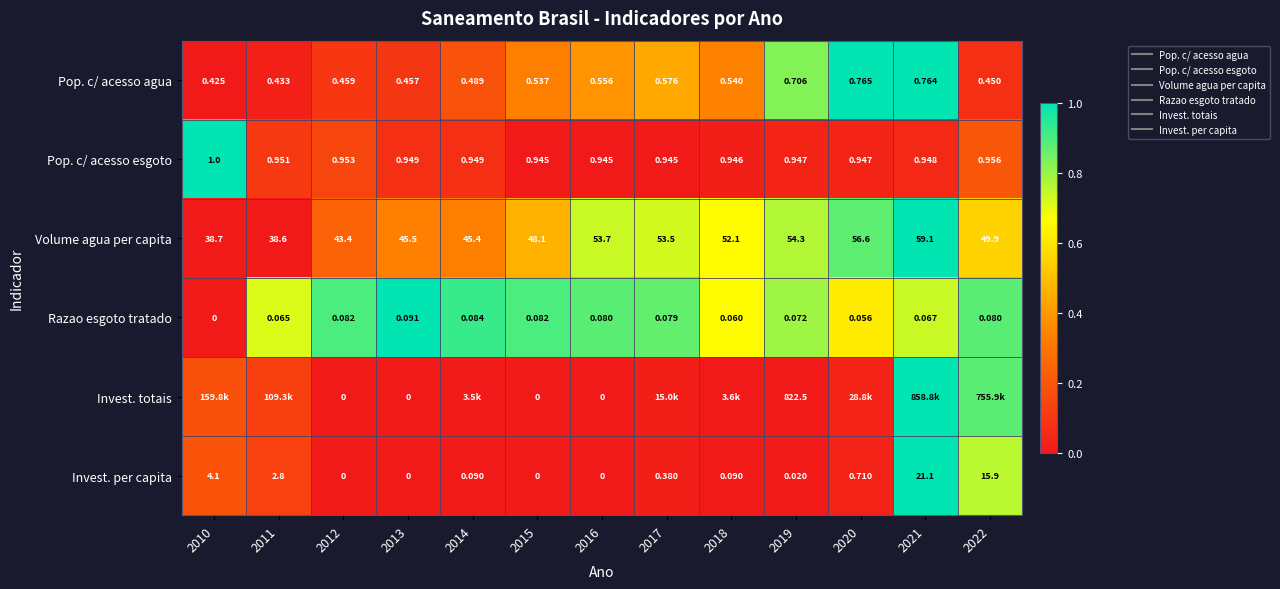

What is the difference between the highest and lowest values at 2011?

0.7